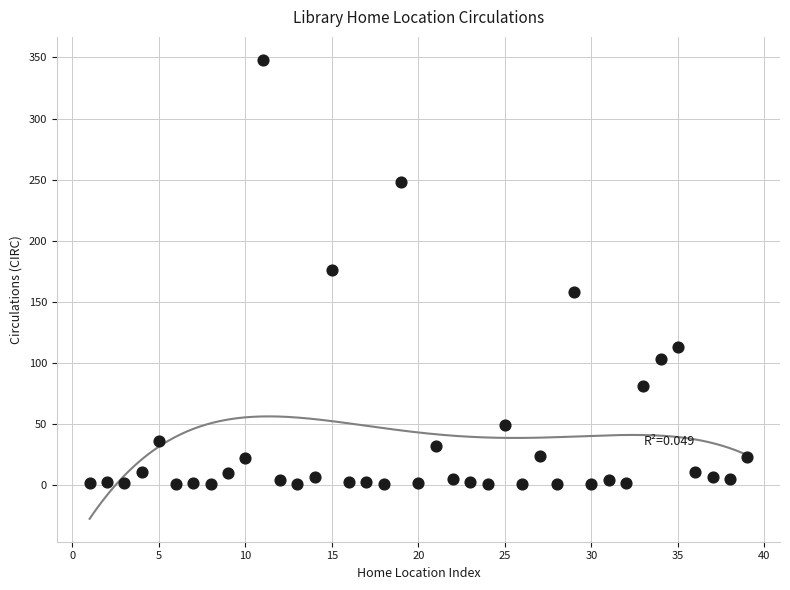

What is the range of Y values (max minus min)?

347